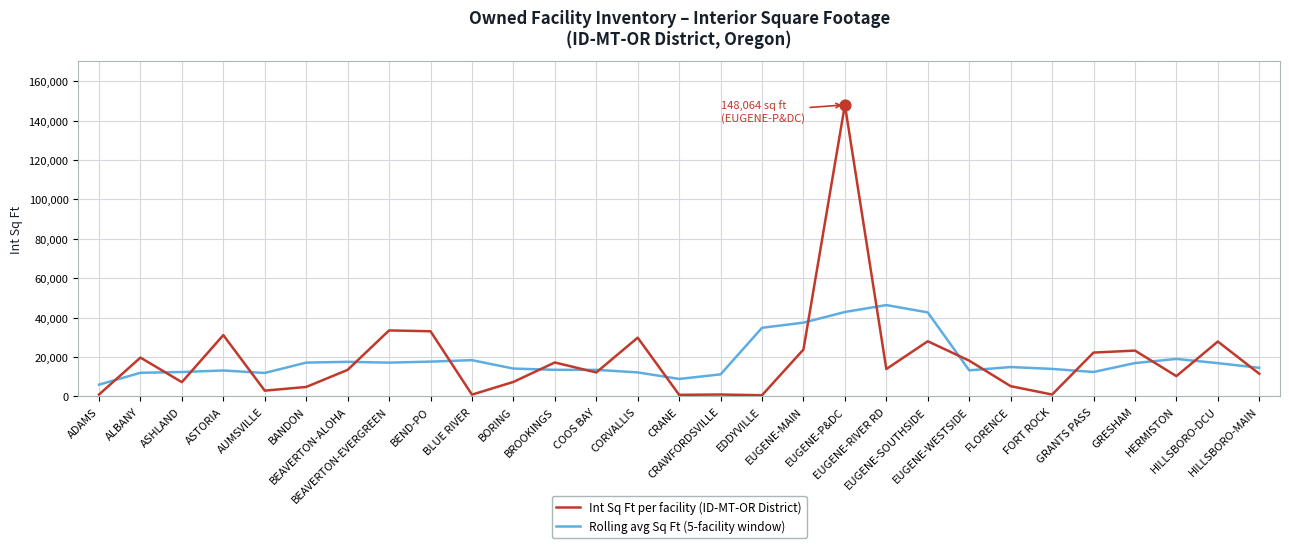

List the series in order of their peak value, highest first.

Int Sq Ft per facility (ID-MT-OR District), Rolling avg Sq Ft (5-facility window)